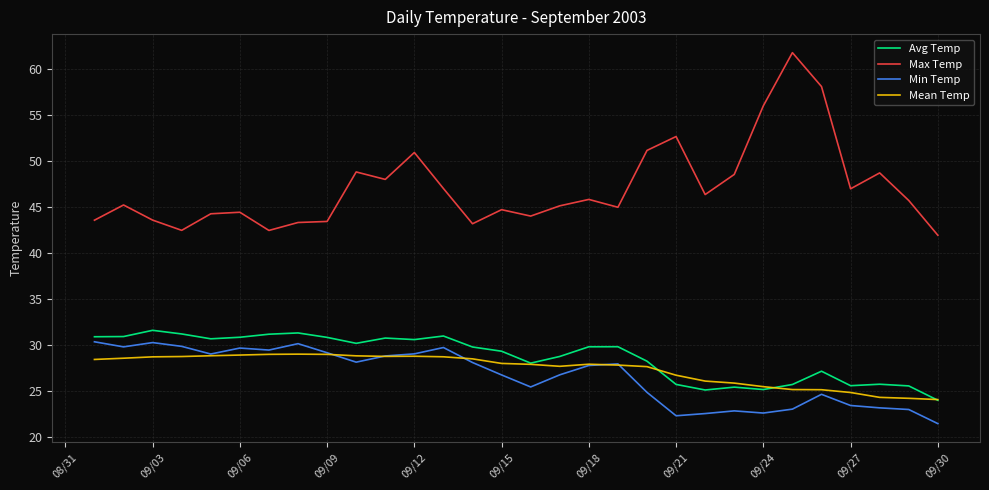

What is the minimum value for Mean Temp?

24.0